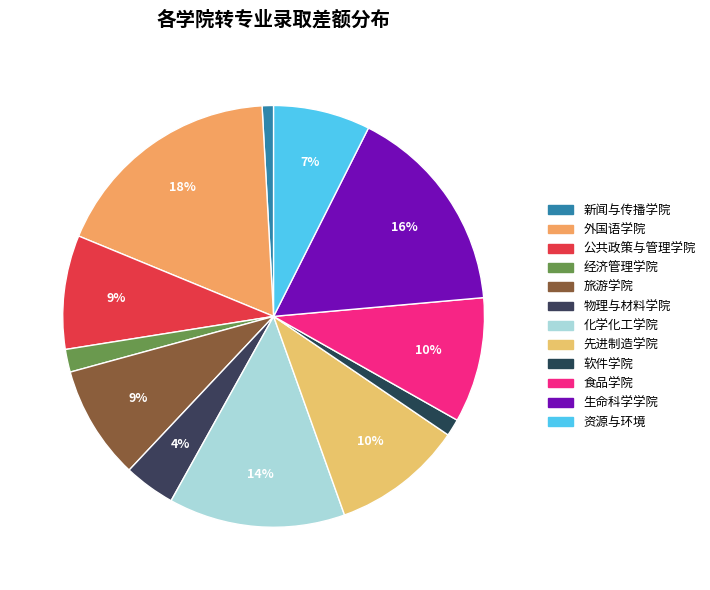

To the nearest percent, what portion does 资源与环境 represent?

7%